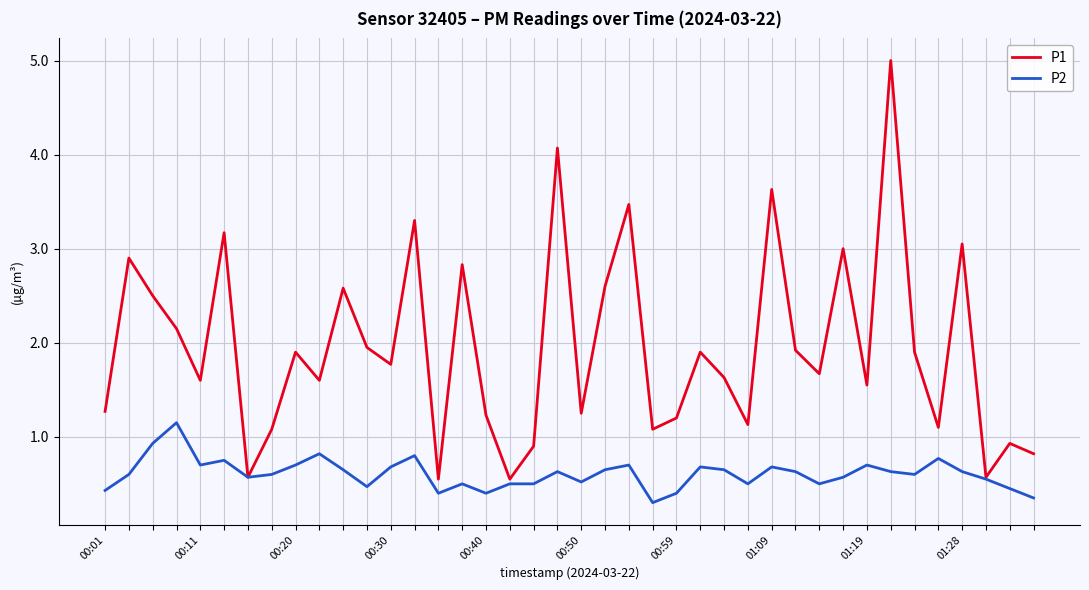

Which series has the largest total across all categories?

P1